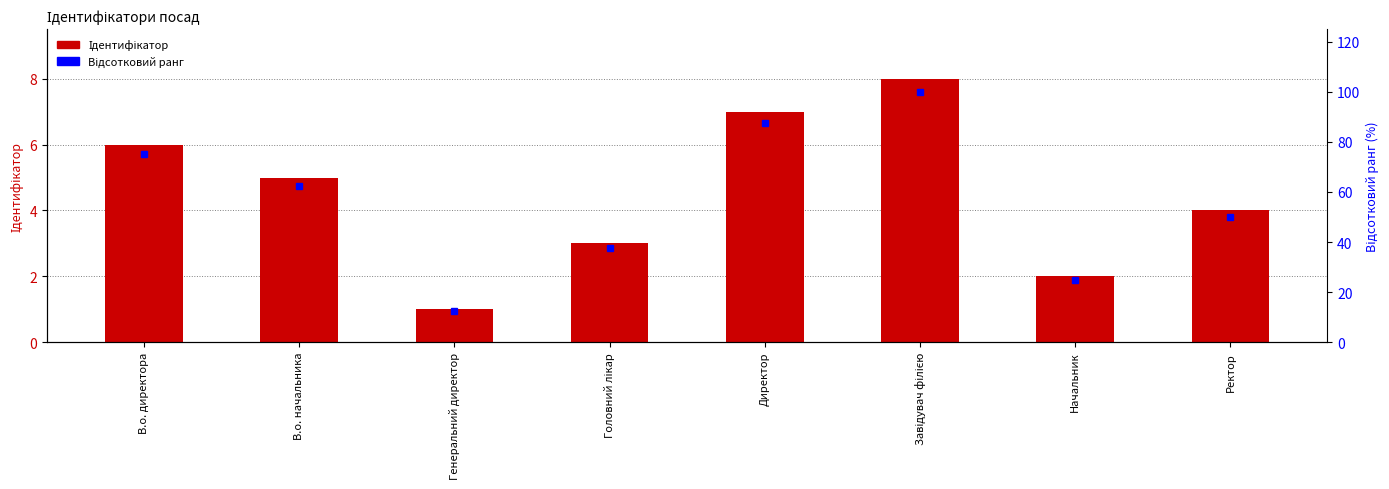

What is the label of the 3rd bar from the left?

Генеральний директор